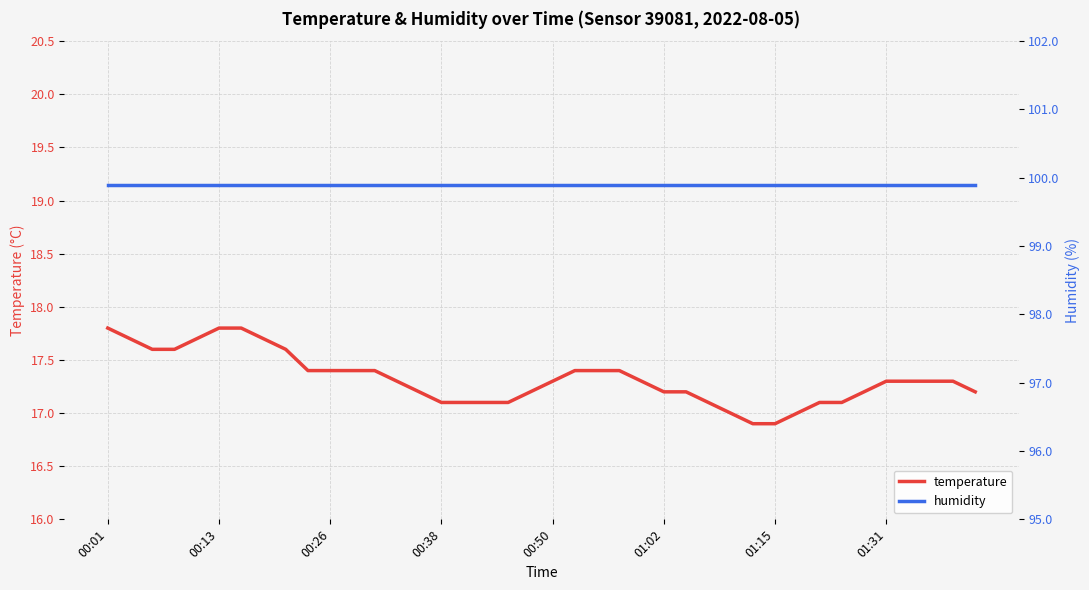

What is the minimum value for humidity?

99.9